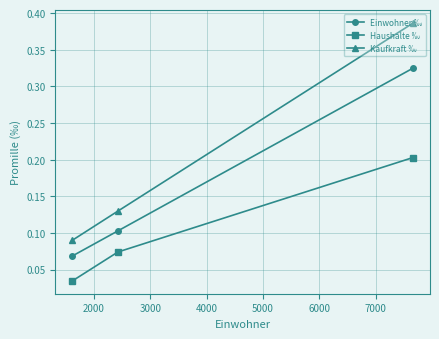

Which series has the largest total across all categories?

Kaufkraft ‰